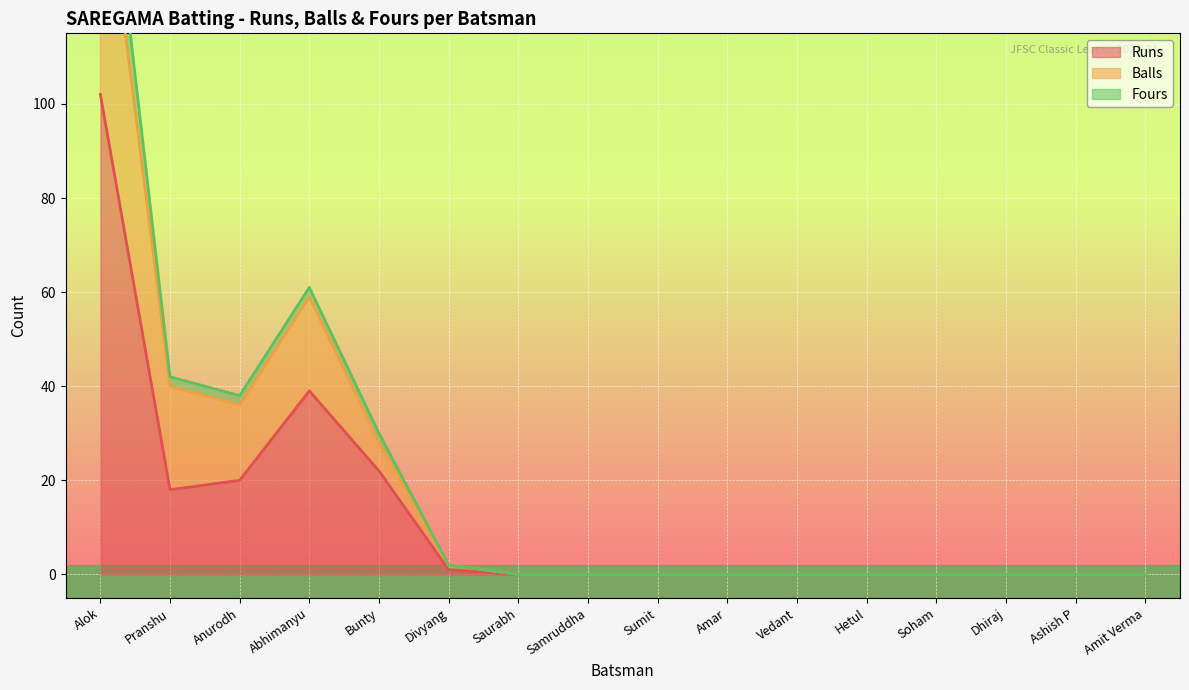

Is the value of Balls at Hetul greater than the value of Runs at Samruddha?

No